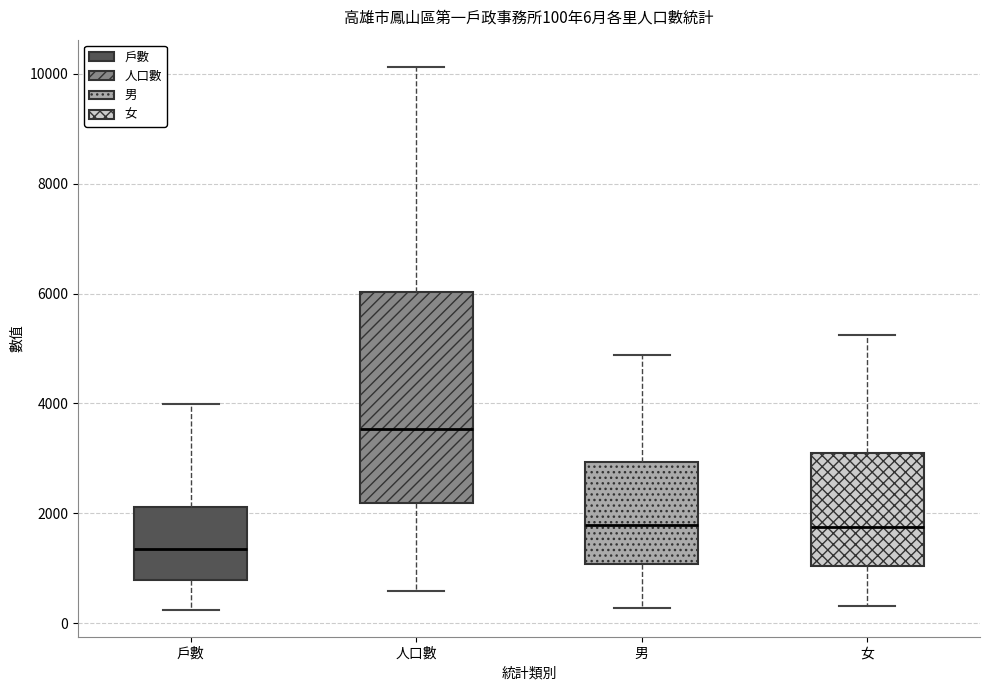

Which box has the highest median line?

人口數